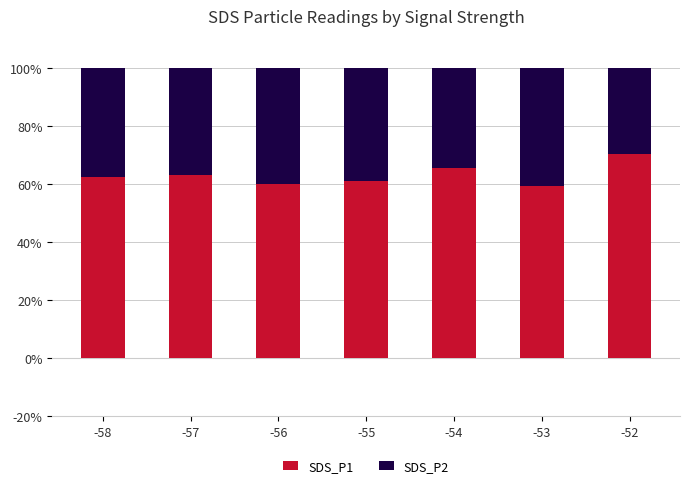

What is the average value of the SDS_P1 series?

63.2